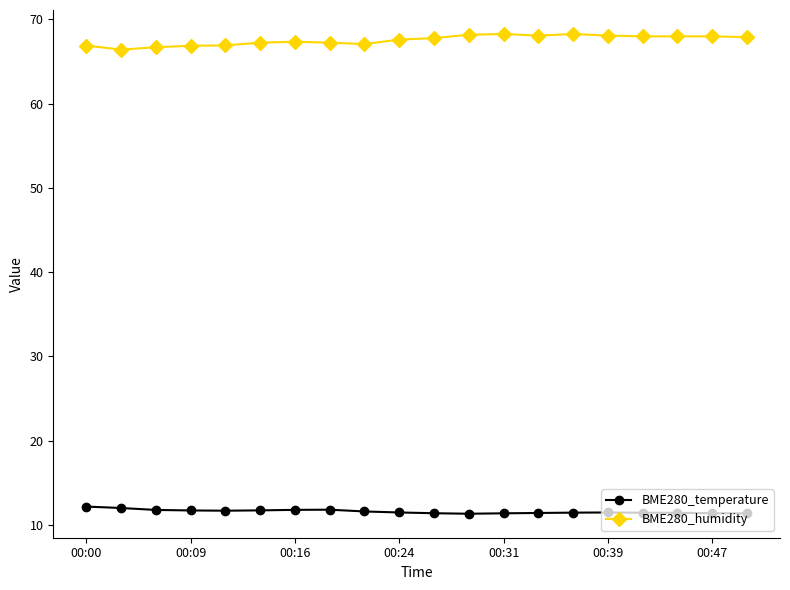

Rank the series by their maximum value, from highest to lowest.

BME280_humidity, BME280_temperature